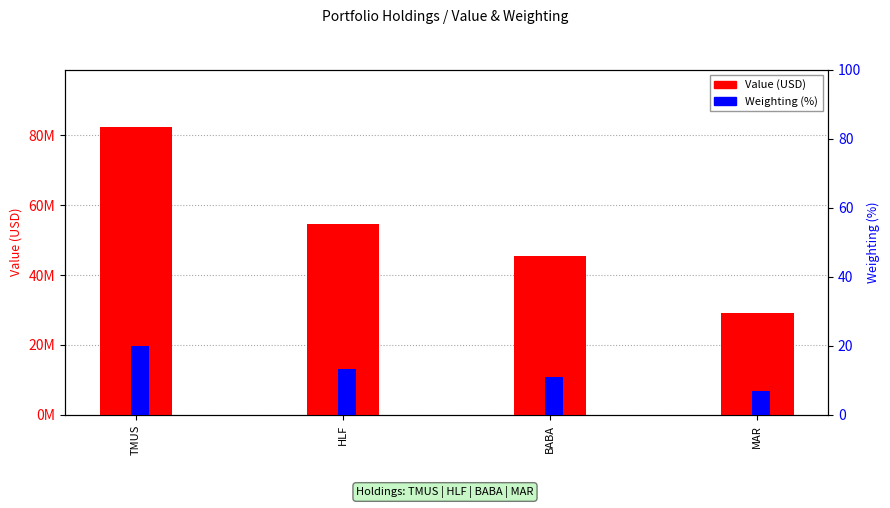

Which series has the largest range (max minus min)?

Value